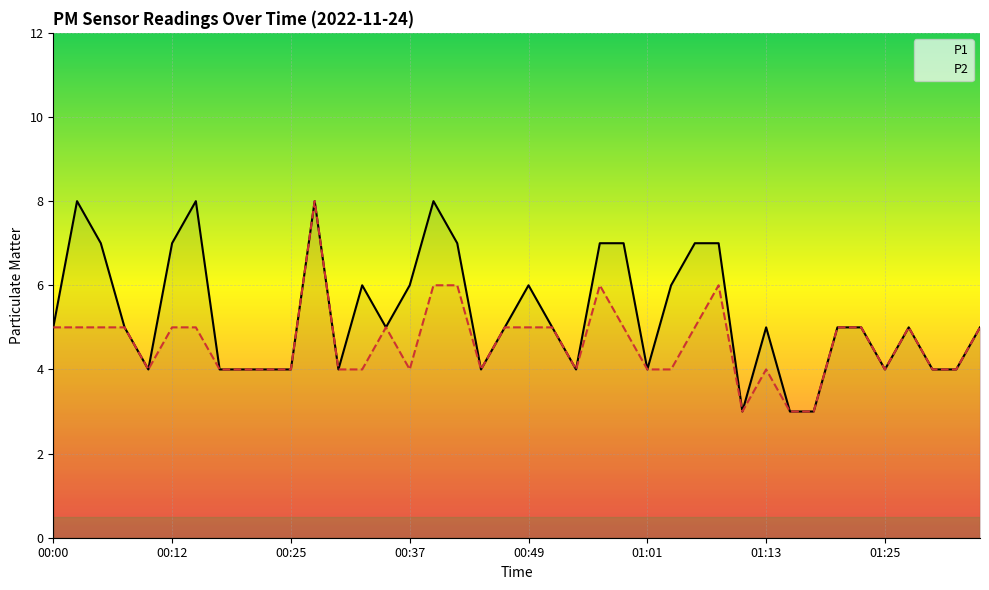

True or false: P2 and P1 cross at least once.

False